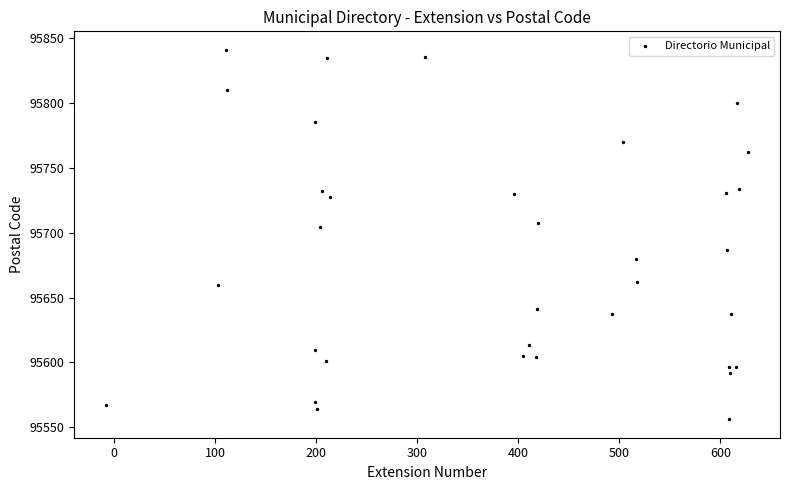

What Y value in the scatter plot is closest to 95698?

95704.3